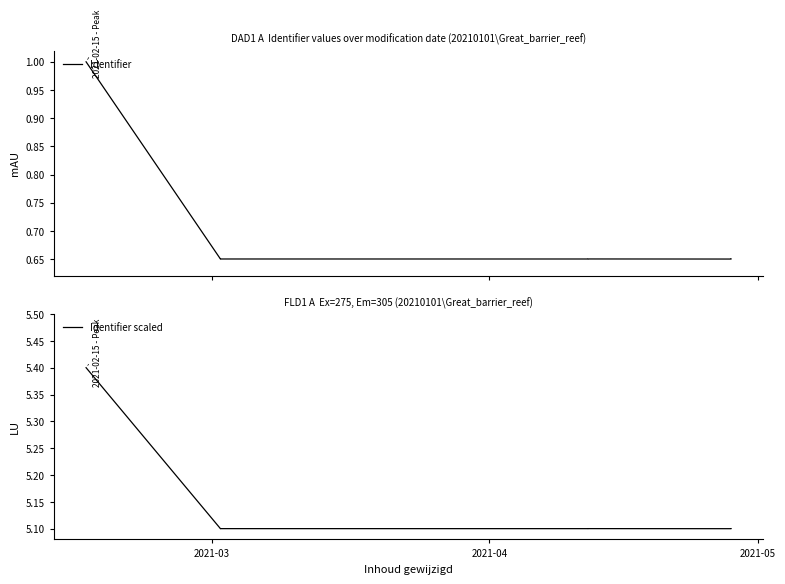

True or false: Identifier scaled has a value of 5.1 at 2021-04.

True